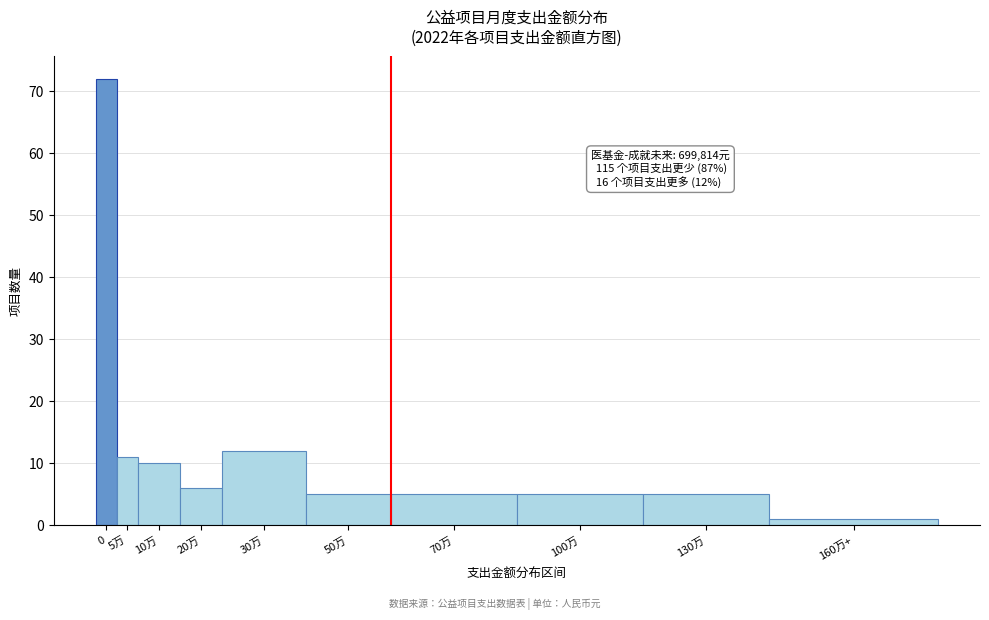

Reading left to right, transcribe all the data shown in this chart.

72	11	10	6	12	5	5	5	5	1